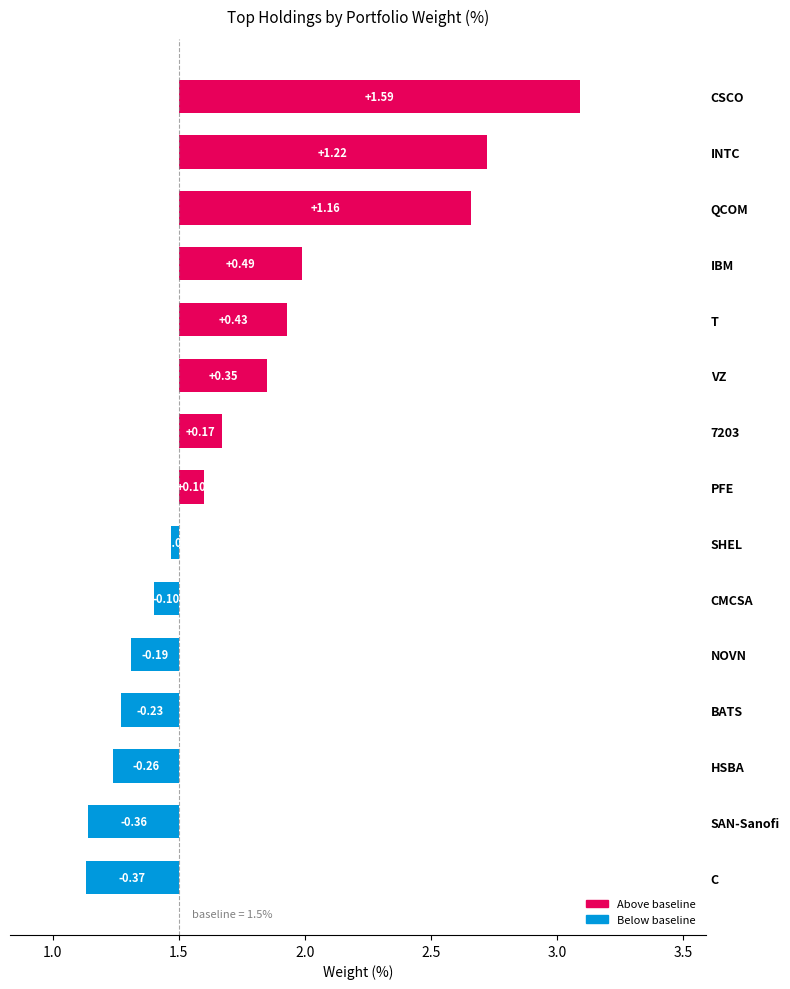

How many distinct data groups are displayed?

1